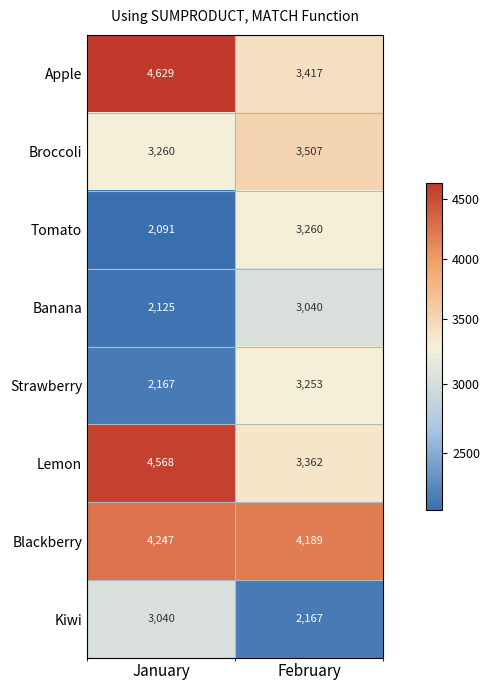

Count the number of categories in the chart.

2